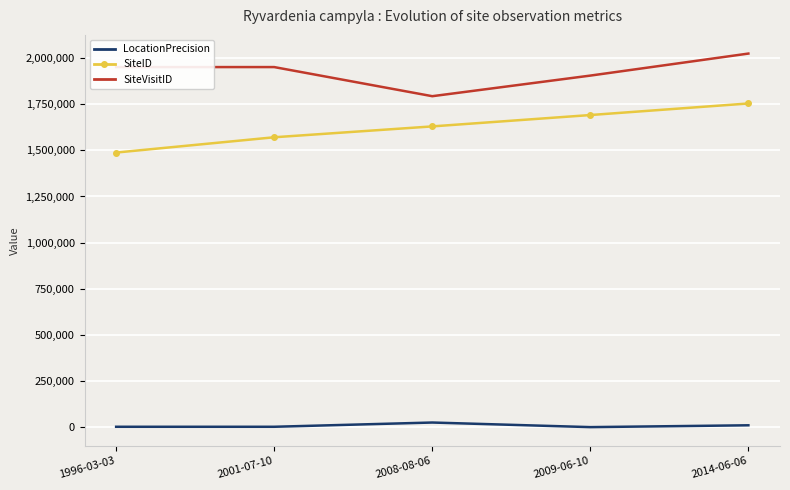

At how many categories does at least one series exceed 1892015?

4